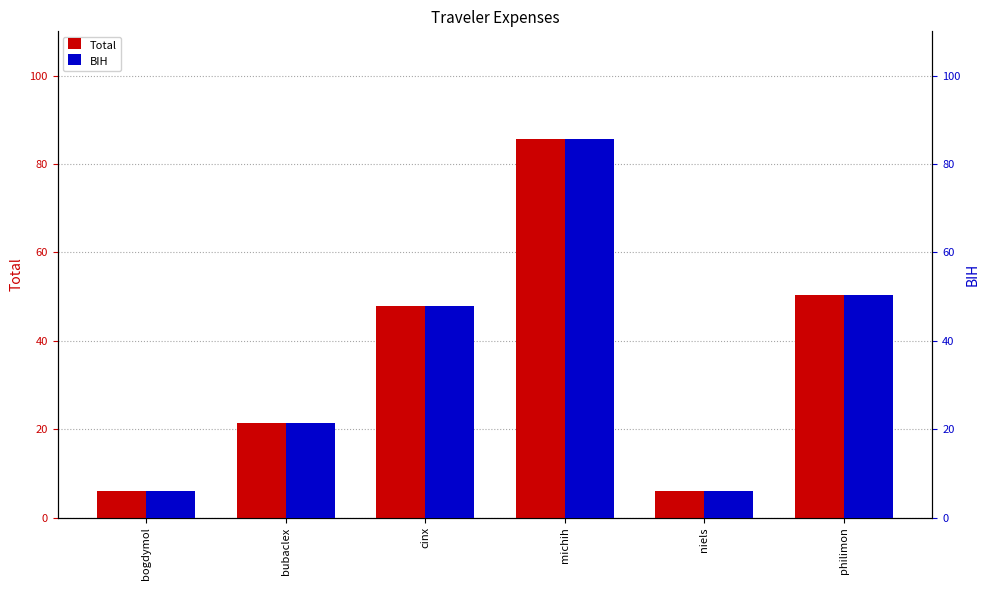

What is the value of the BIH bar at the 4th from the left?

85.7